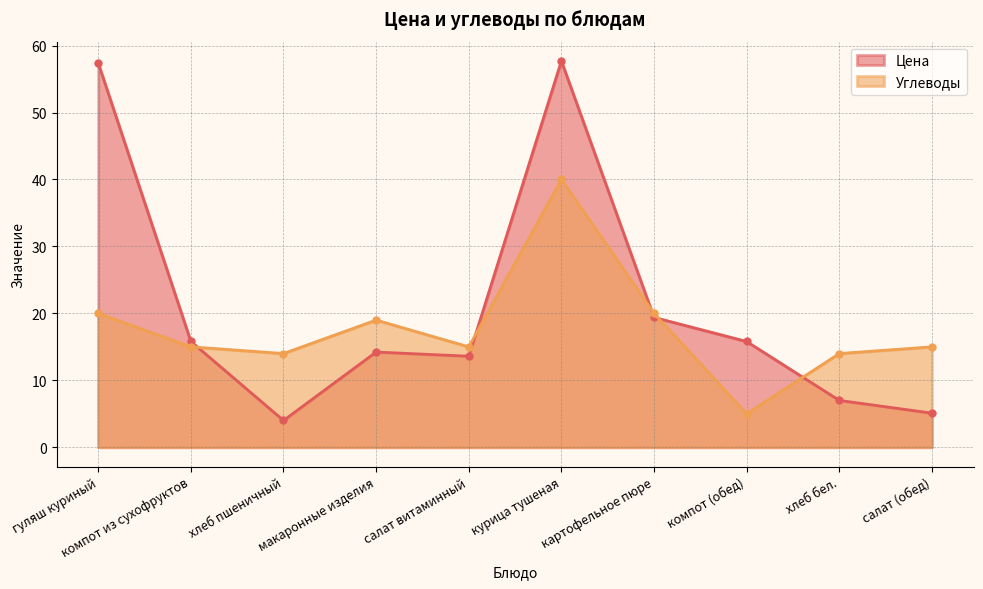

True or false: Углеводы has more than 0 points higher than both neighbors.

True